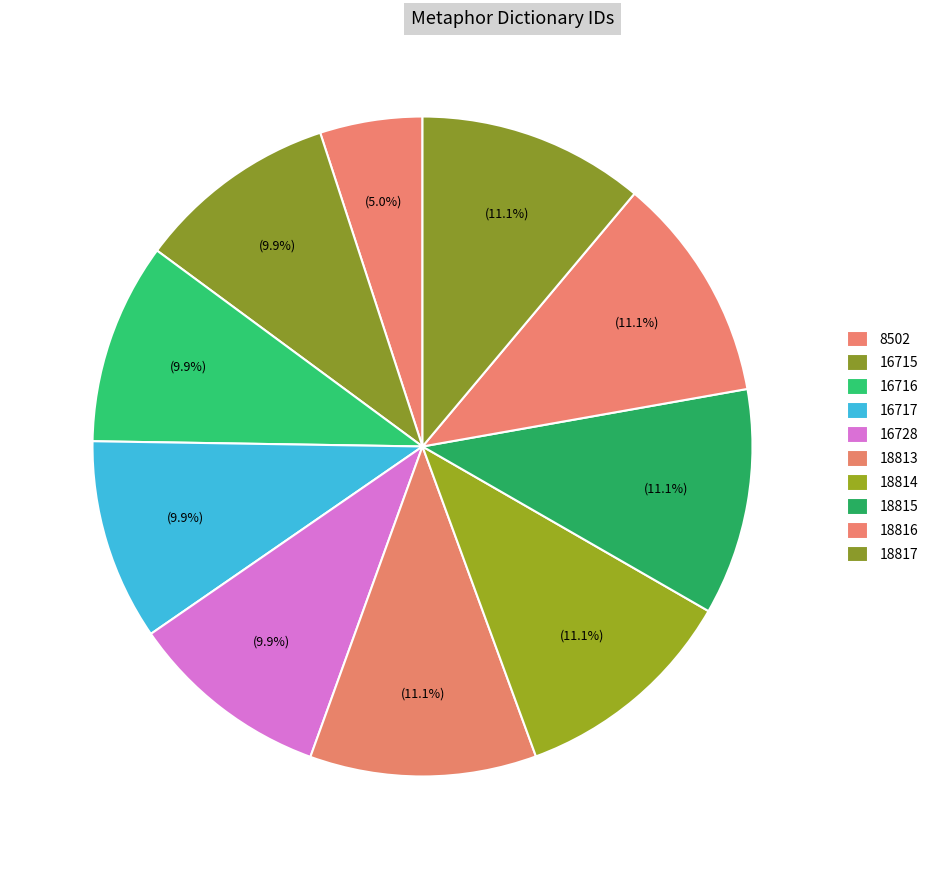

How many slices are in this pie chart?

10